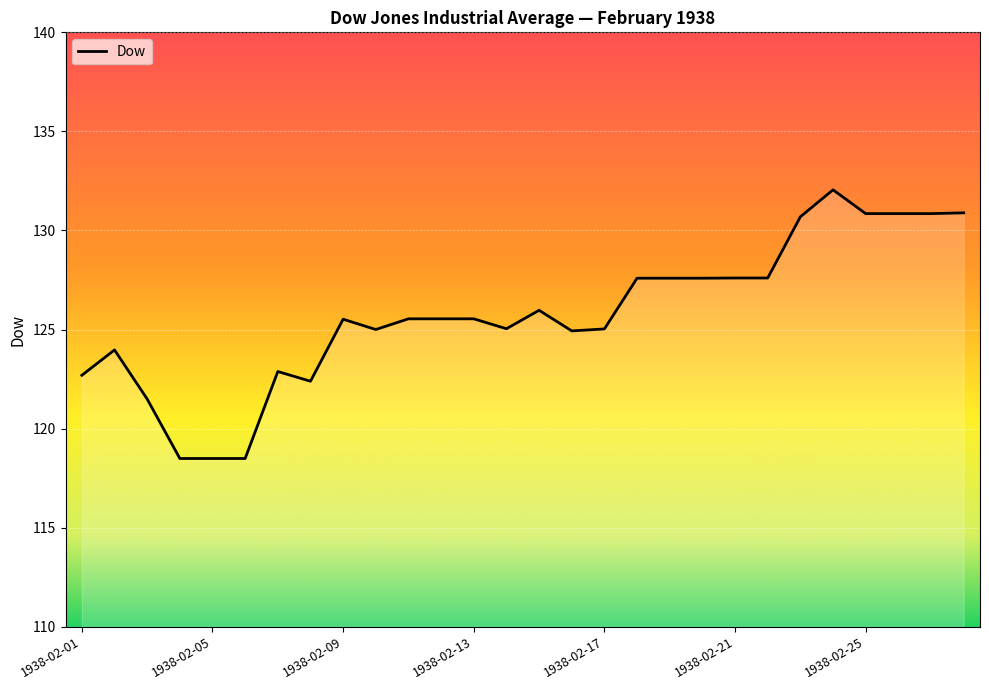

What is the smallest value displayed?

118.5